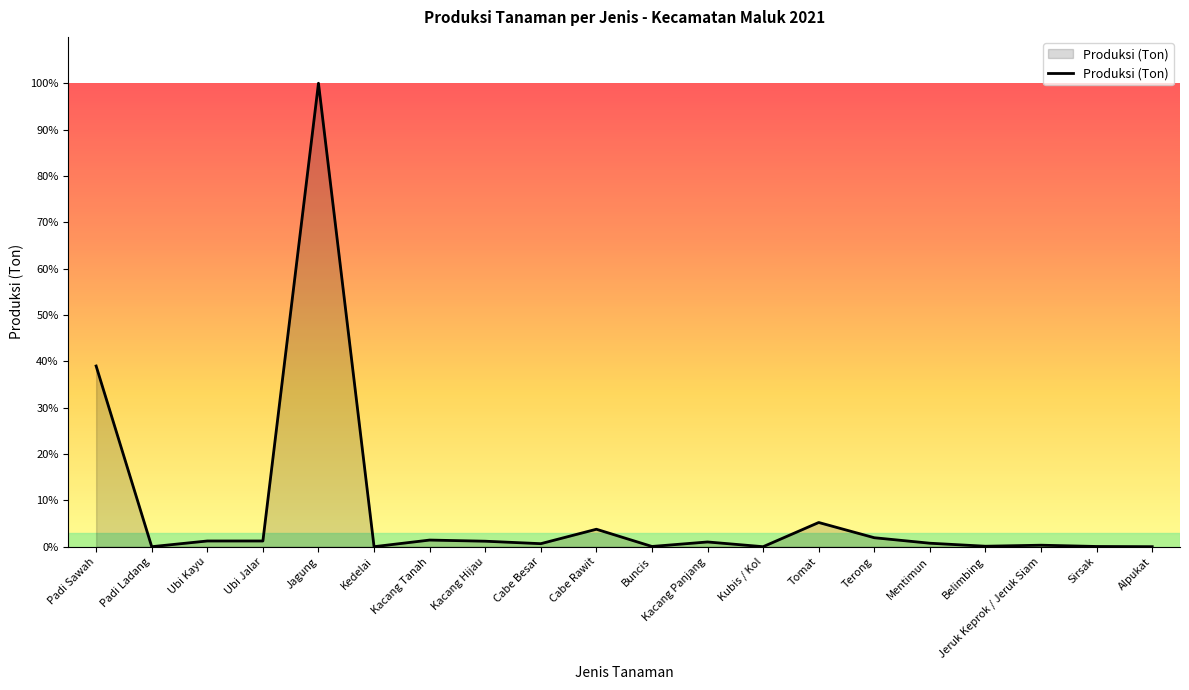

What is the difference between the values at Ubi Jalar and Alpukat?

25.0